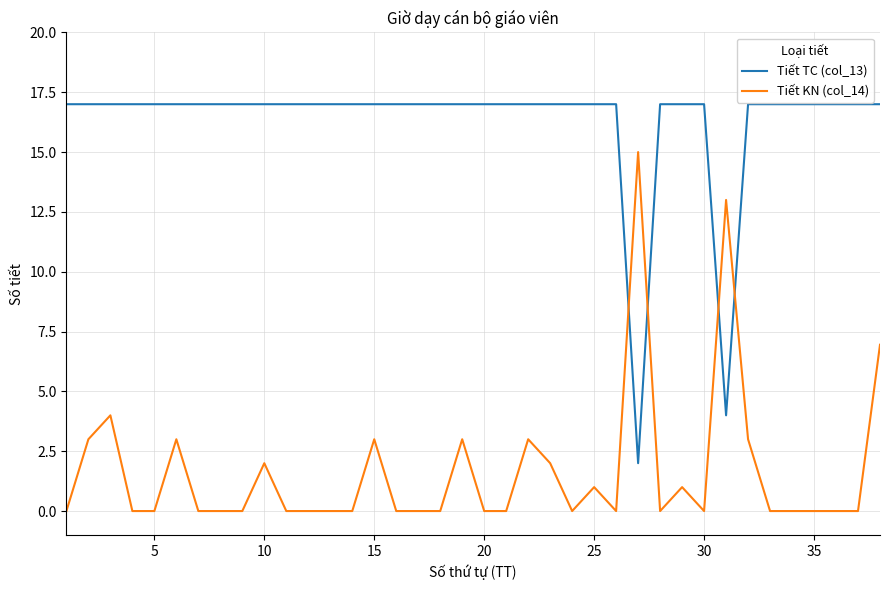

What is the greatest value displayed?

17.0